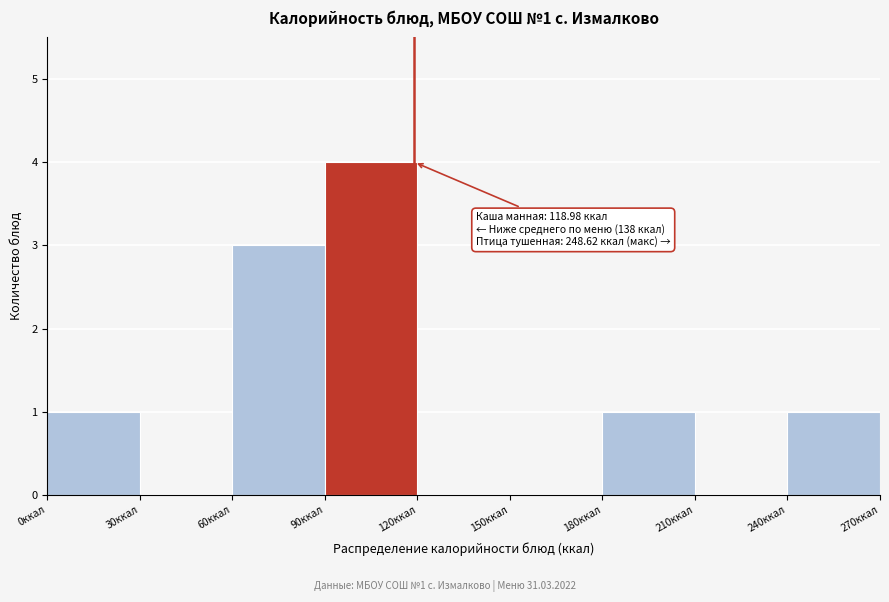

Over which range of the x-axis is the bar tallest?

90 to 120